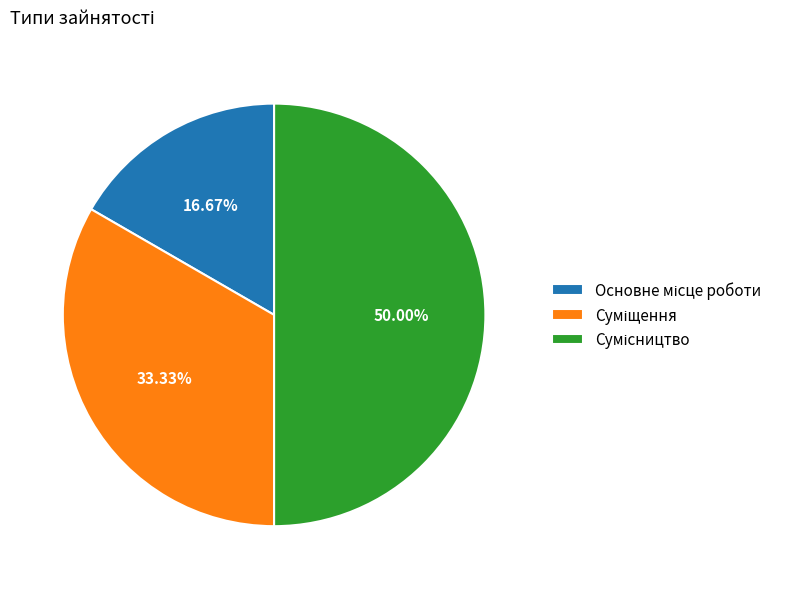

Which slice is the smallest?

Основне місце роботи